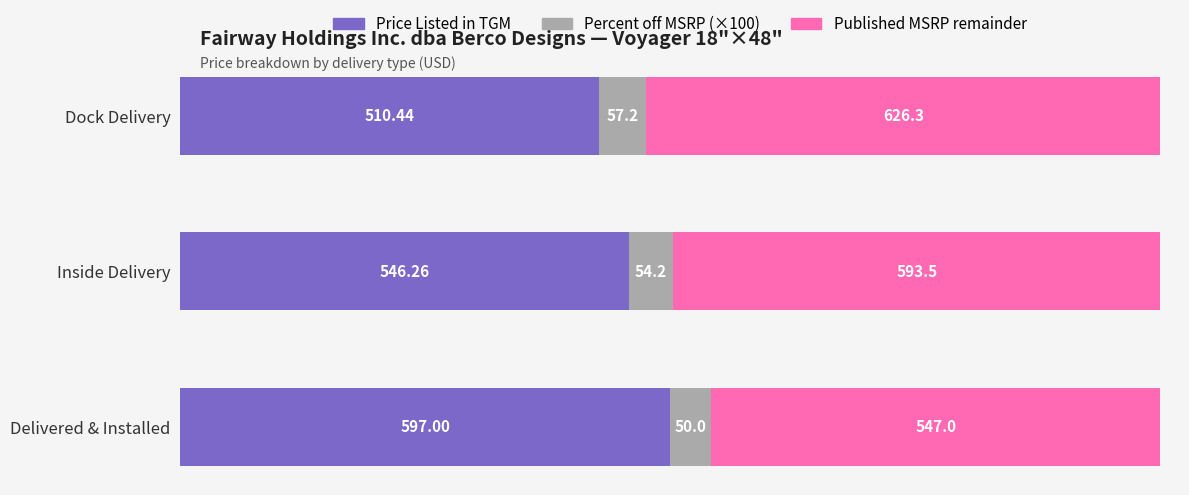

What is the total value across all series at Delivered & Installed?

1194.0